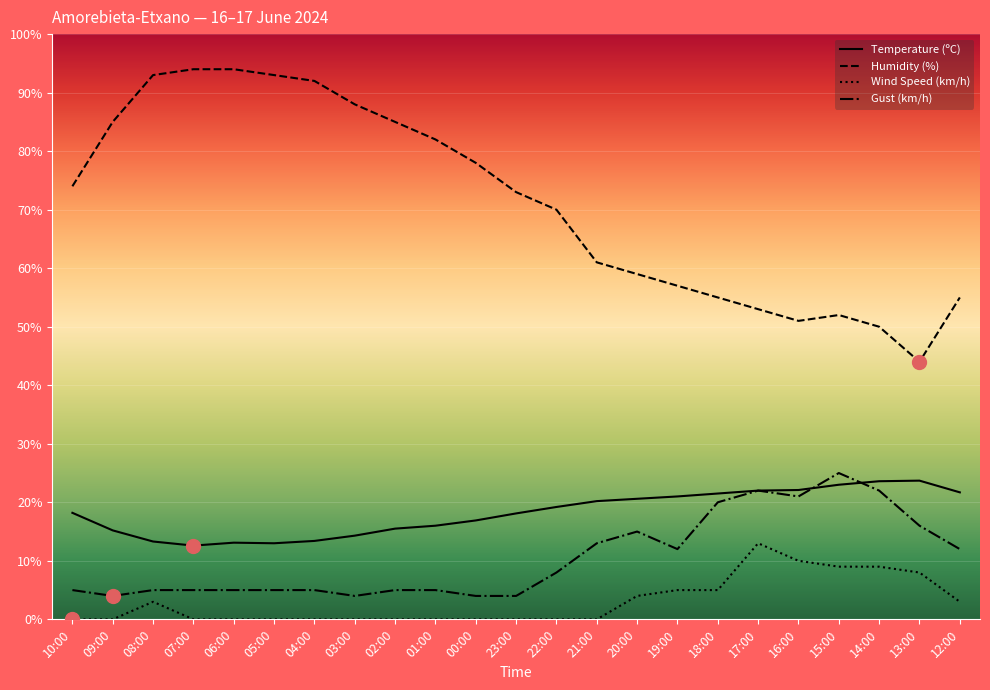

The Temperature (ºC) series shows 23.0 at 15:00. True or false?

True